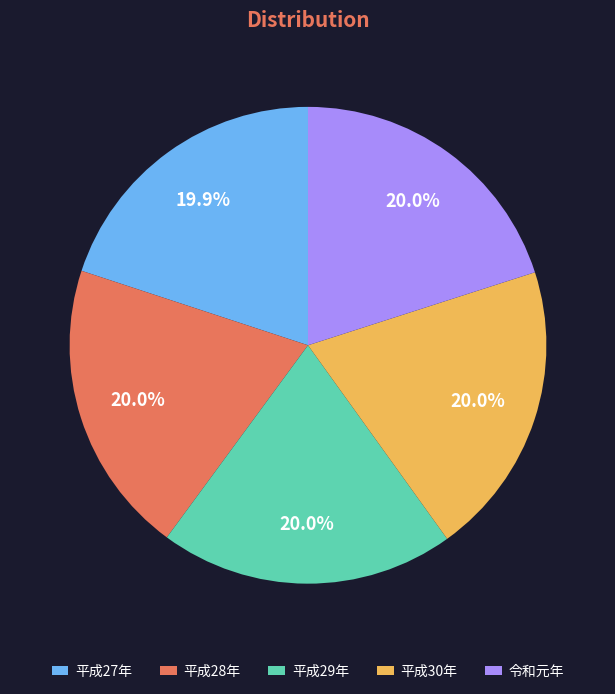

How many slices are in this pie chart?

5